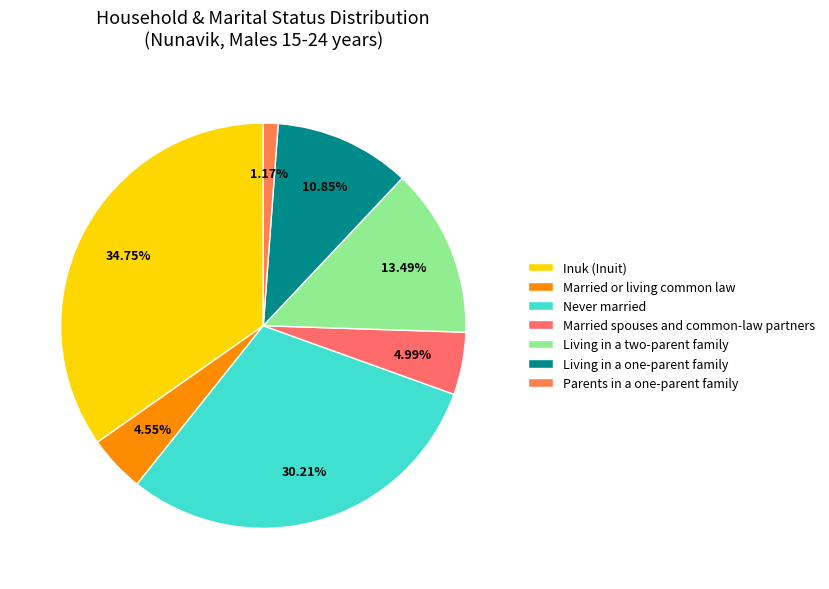

To the nearest percent, what is the average slice percentage?

14%